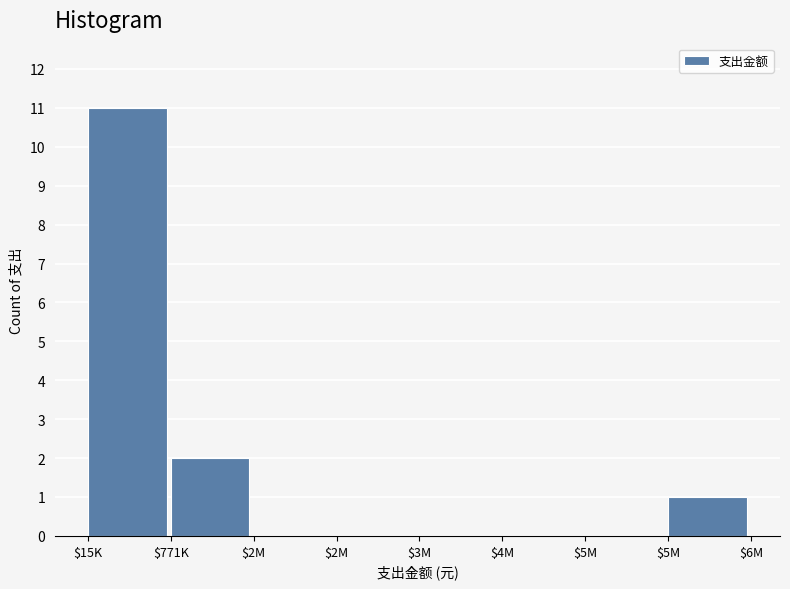

Count the number of data series in this chart.

1